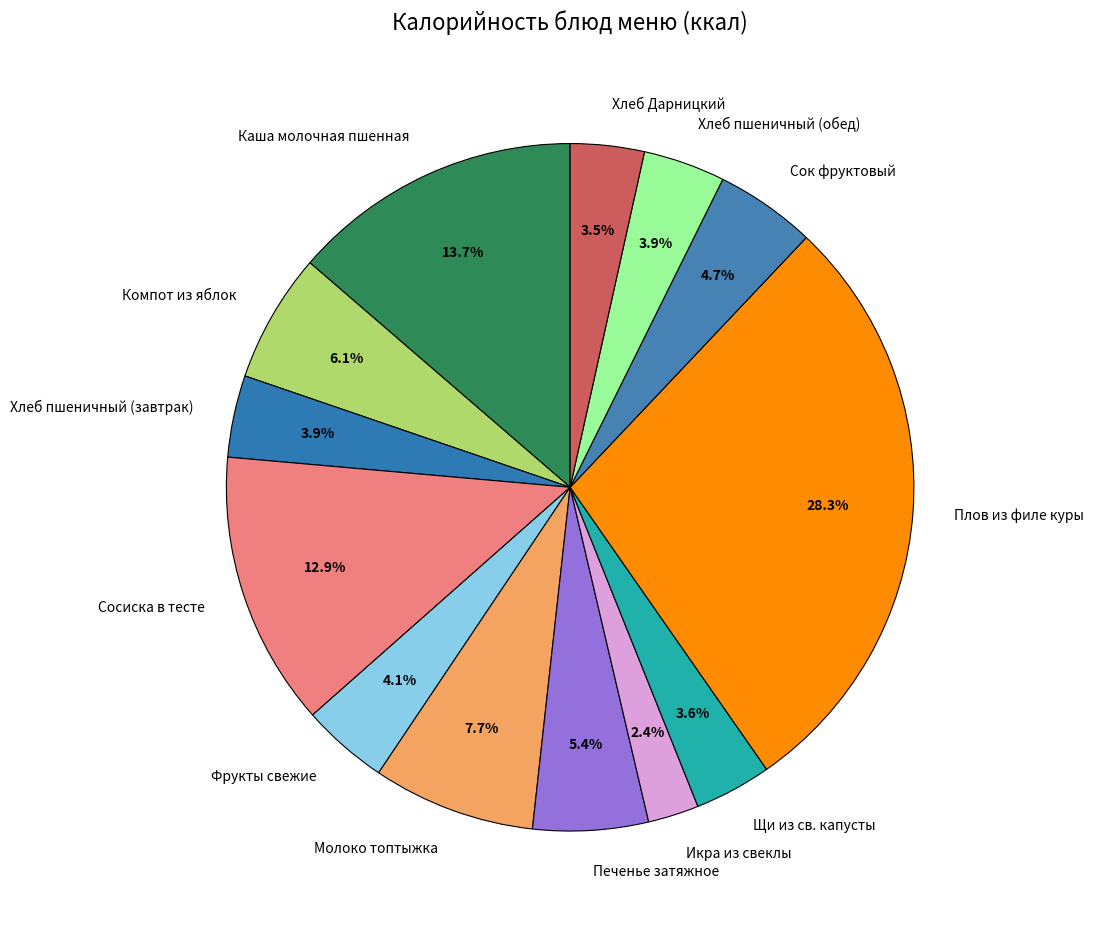

To the nearest percent, what percentage of the pie is Плов из филе куры?

28%